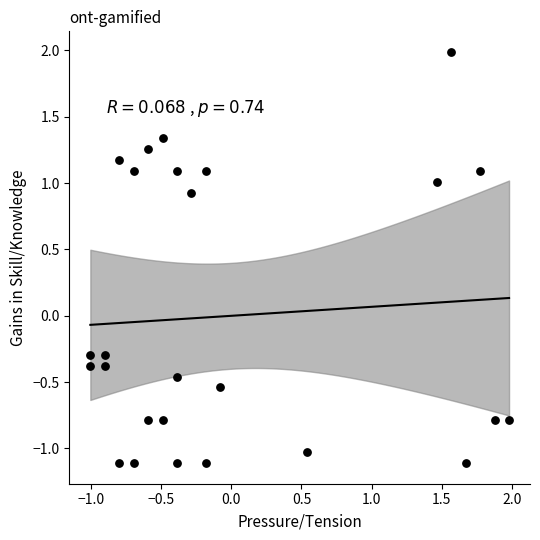

What is the range of X values (max minus min)?

3.0